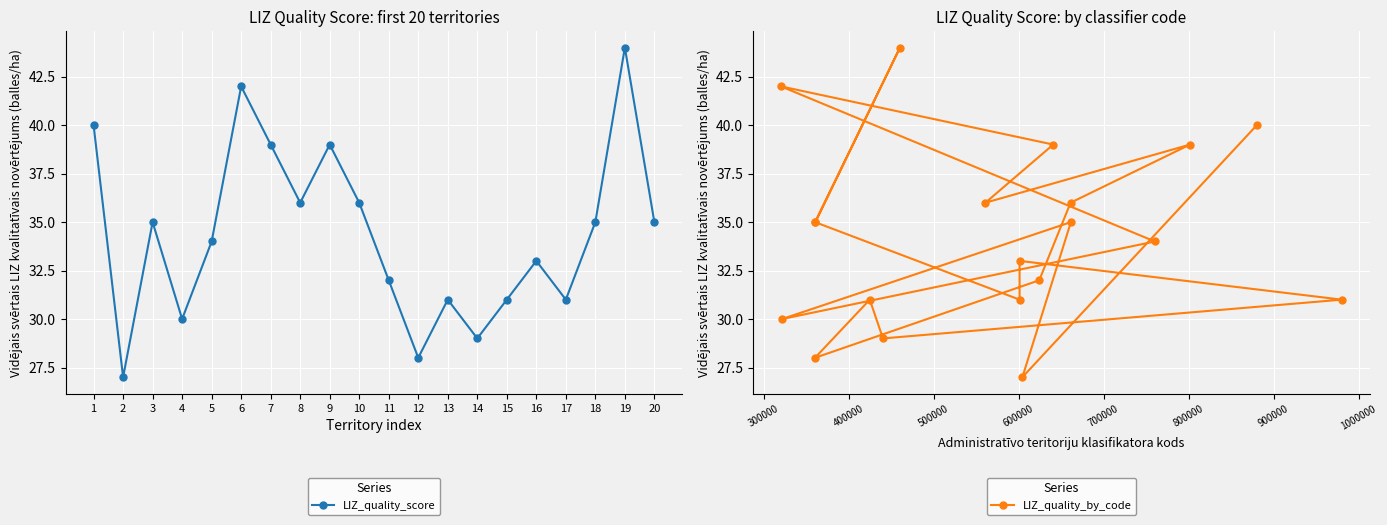

At which category does LIZ_quality_by_code reach its first local valley?

2